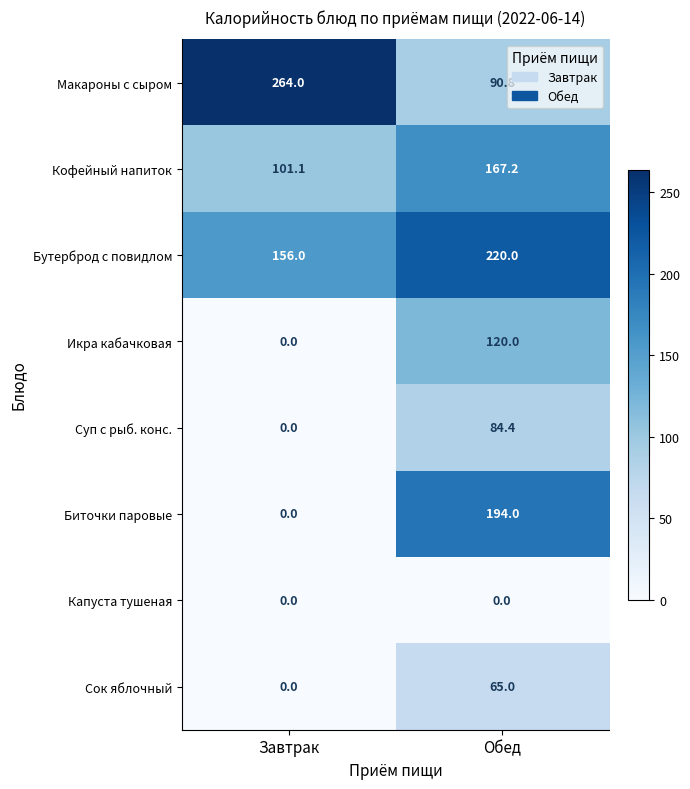

List the series in order of their peak value, lowest first.

Капуста тушеная, Сок яблочный, Суп с рыб. конс., Икра кабачковая, Кофейный напиток, Биточки паровые, Бутерброд с повидлом, Макароны с сыром